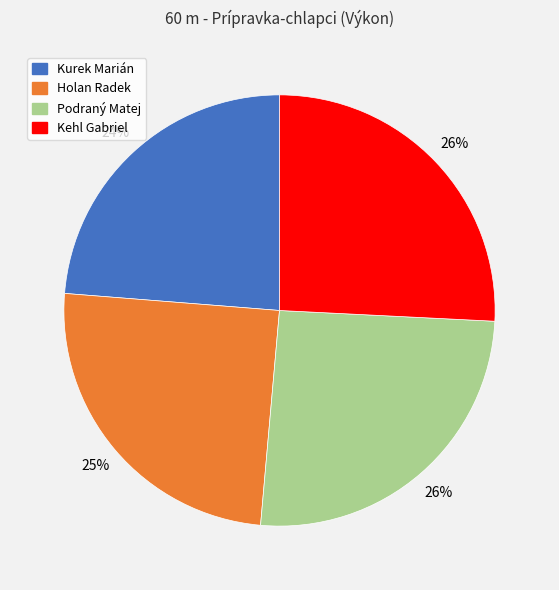

Is there a majority slice in this chart?

No